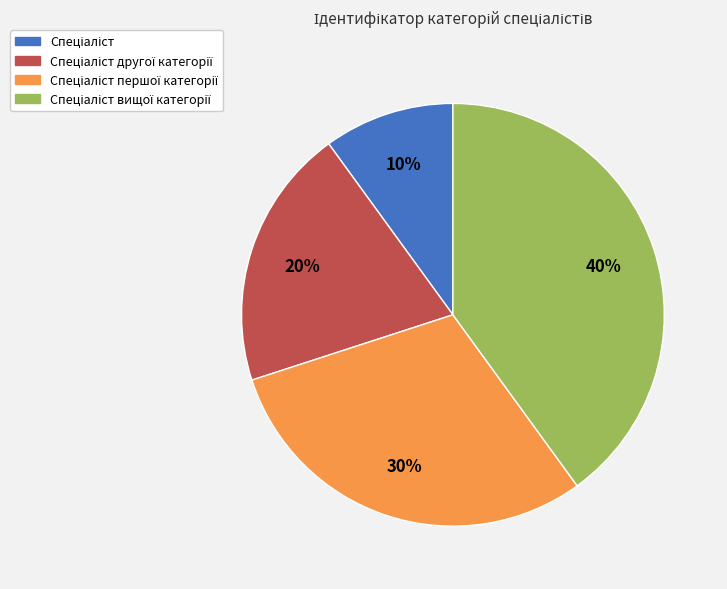

Count the number of slices in the pie.

4